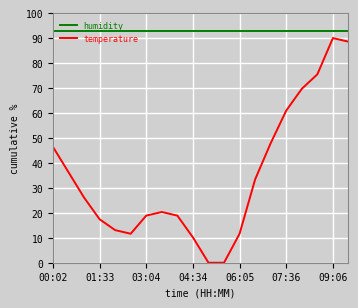

How many categories are shown in the chart?

20